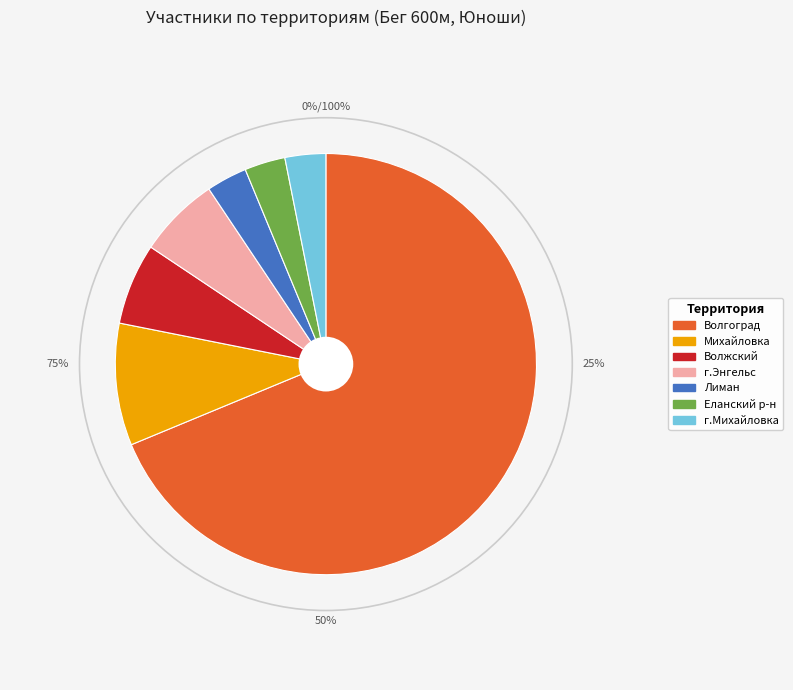

What percentage is the Лиман slice, to the nearest percent?

3%